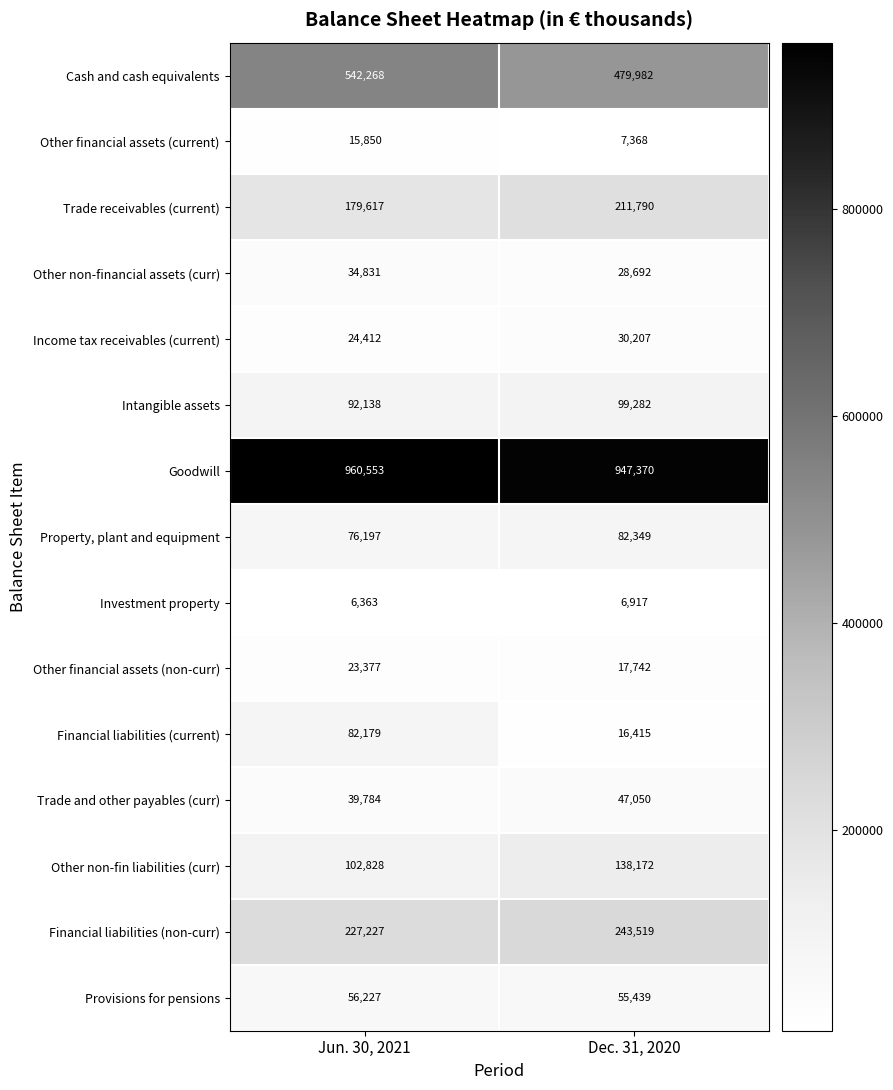

True or false: Intangible assets has a value of 164151 at Jun. 30, 2021.

False